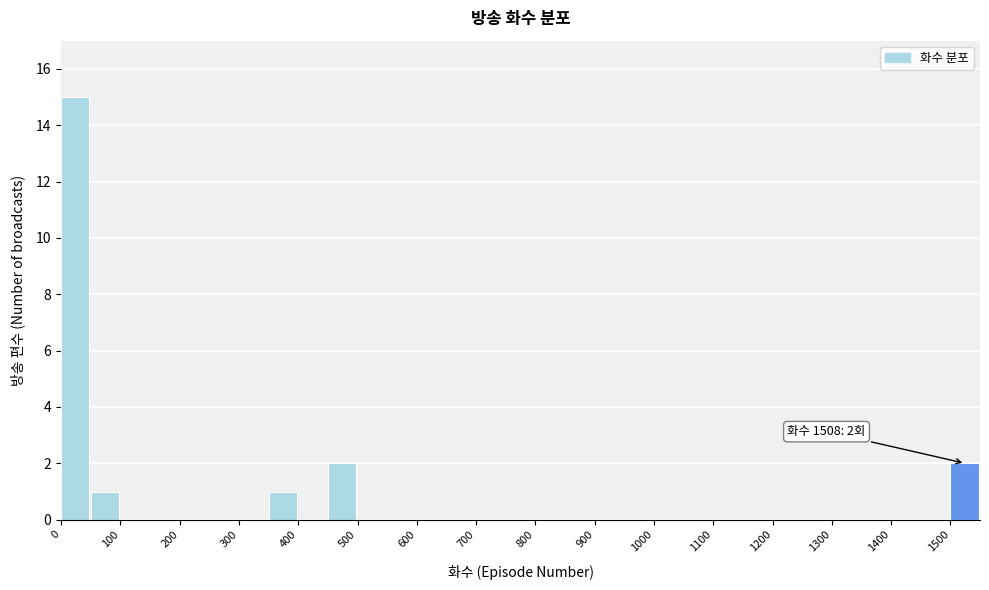

Which range on the x-axis has the tallest bar?

0 to 50